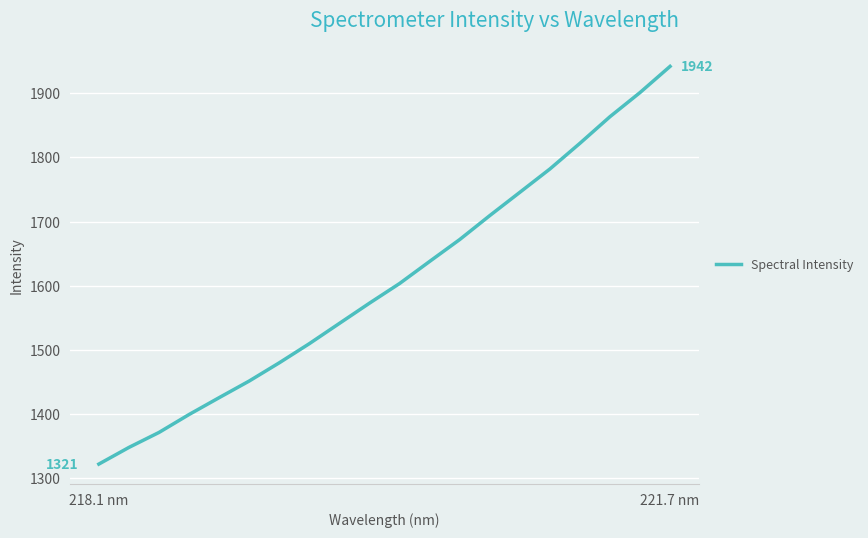

What is the maximum value shown in the chart?

1942.2